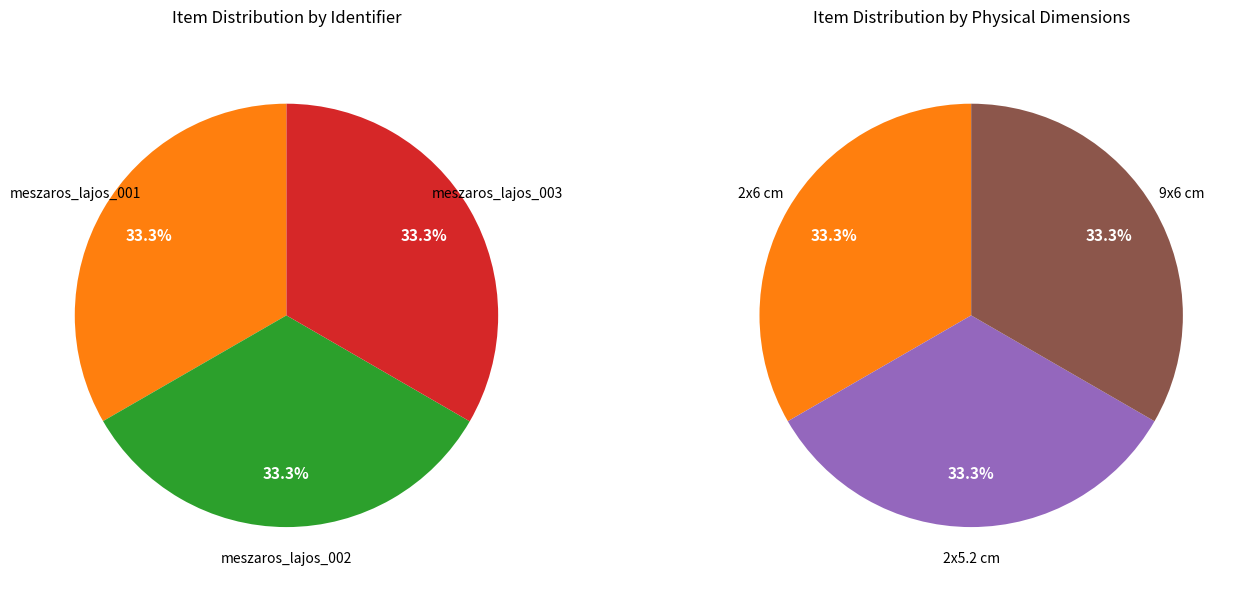

Which has a higher value, meszaros_lajos_001 or meszaros_lajos_002?

meszaros_lajos_002